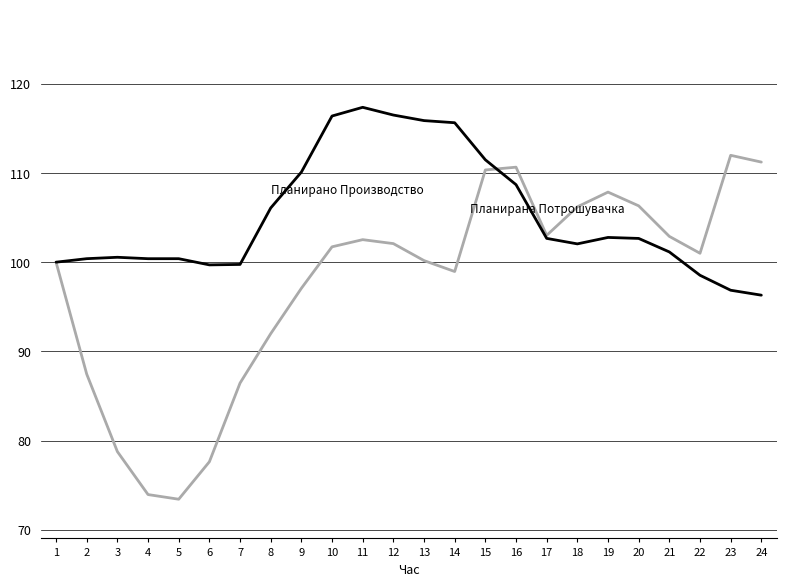

What is the total value across all series at 5?

173.8